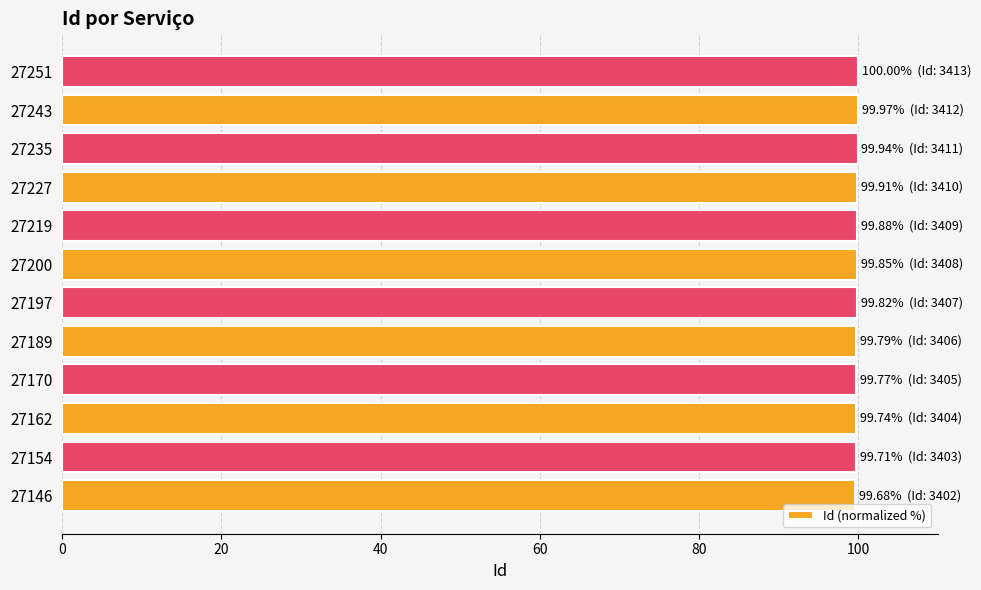

What is the ratio of the value at 27235 to the value at 27197?

1.0